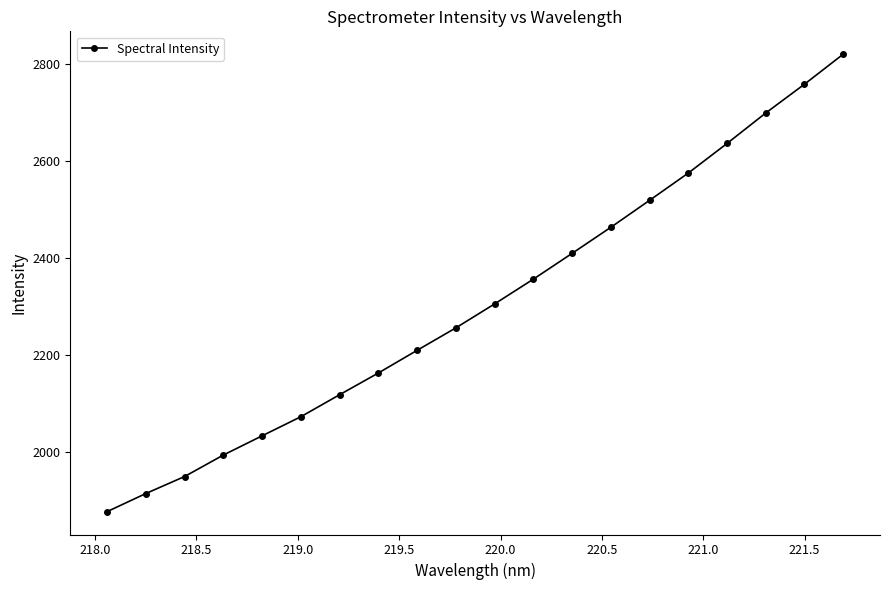

What is the minimum value shown in the chart?

1877.9